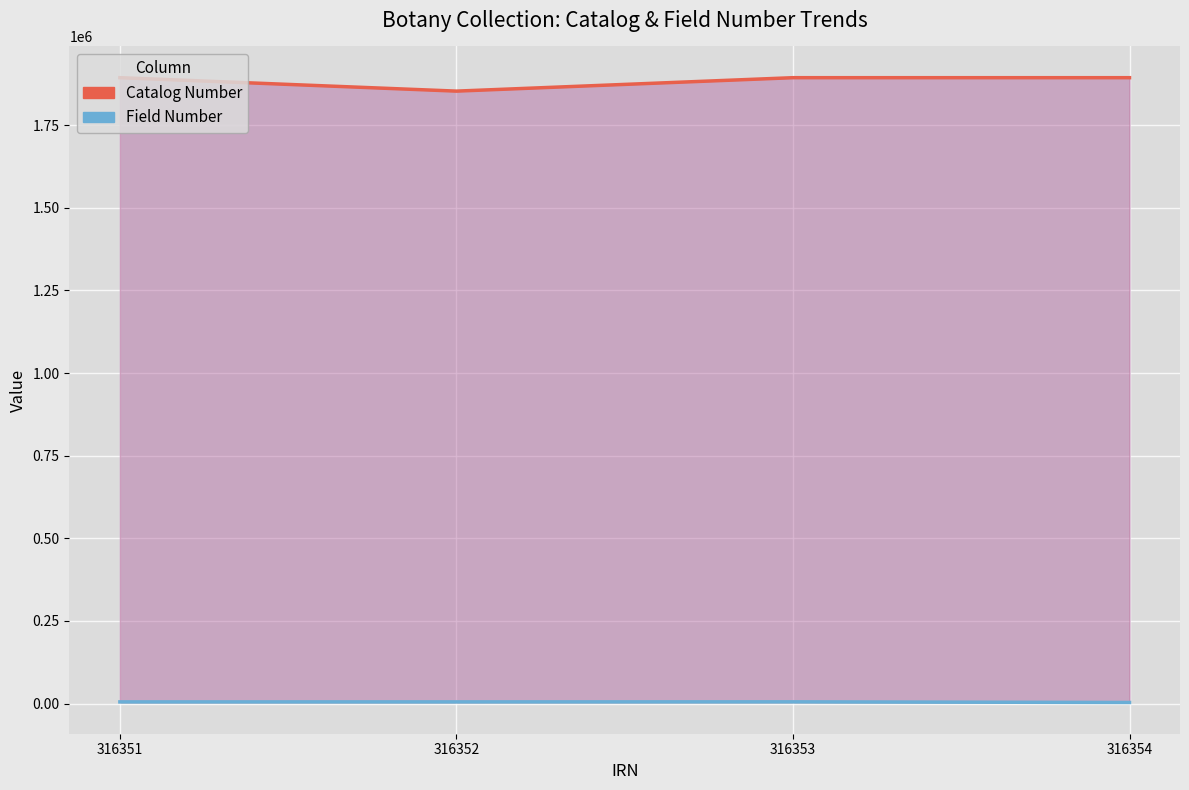

What is the difference between the highest and lowest values at 316352?

1848188